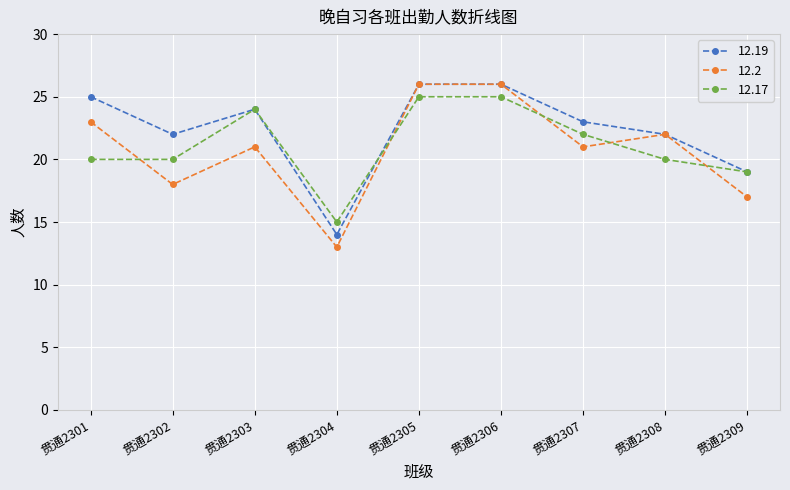

The 12.17 series shows 30 at 贯通2309. True or false?

False